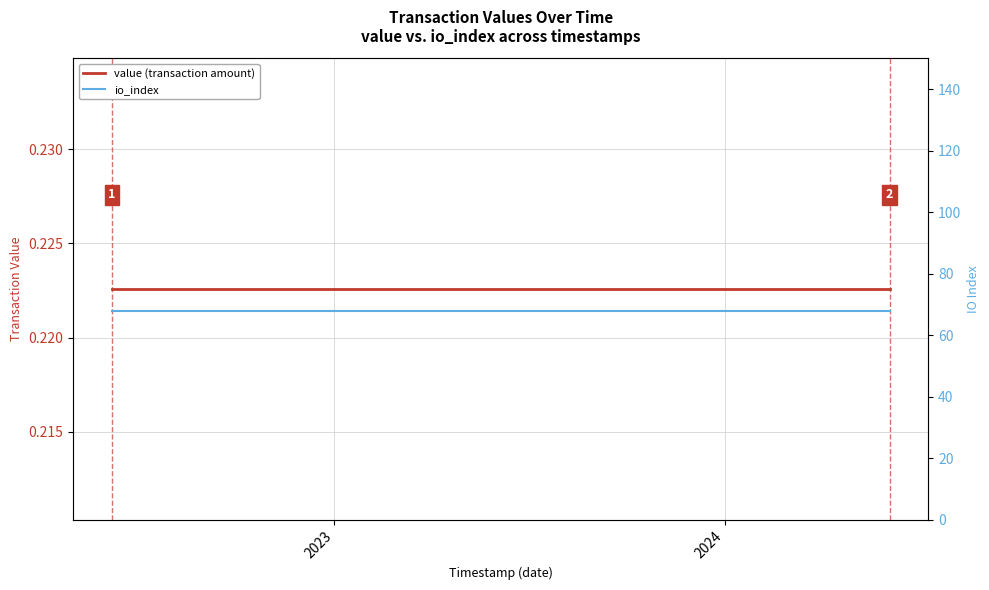

The value (transaction amount) series shows 0.4 at 4. True or false?

False